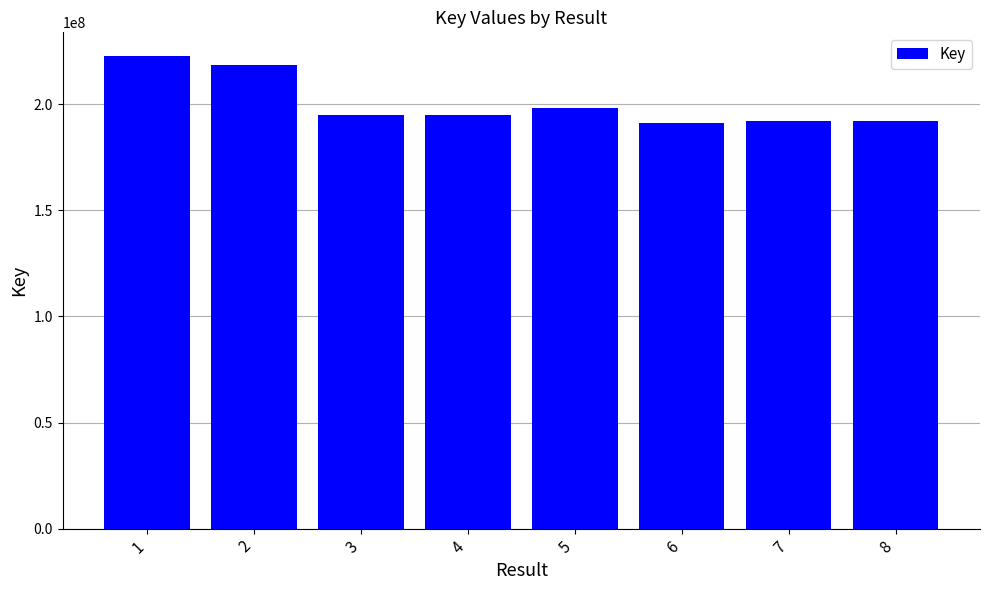

At which label is the value closest to 206834567?

5